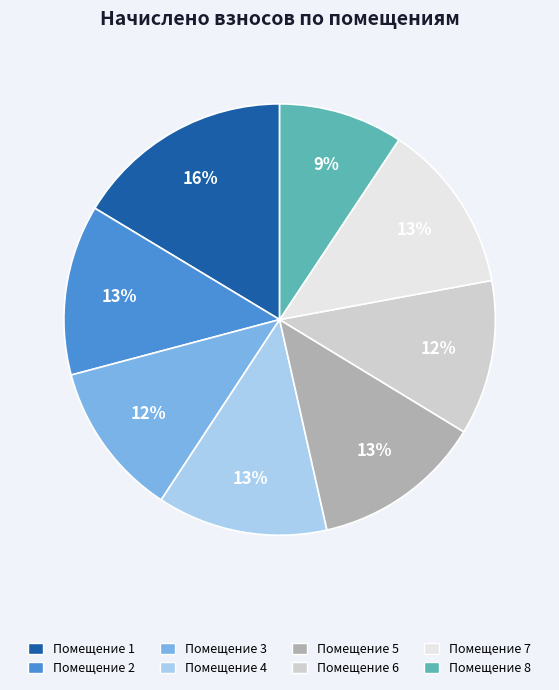

Does any single category account for the majority?

No